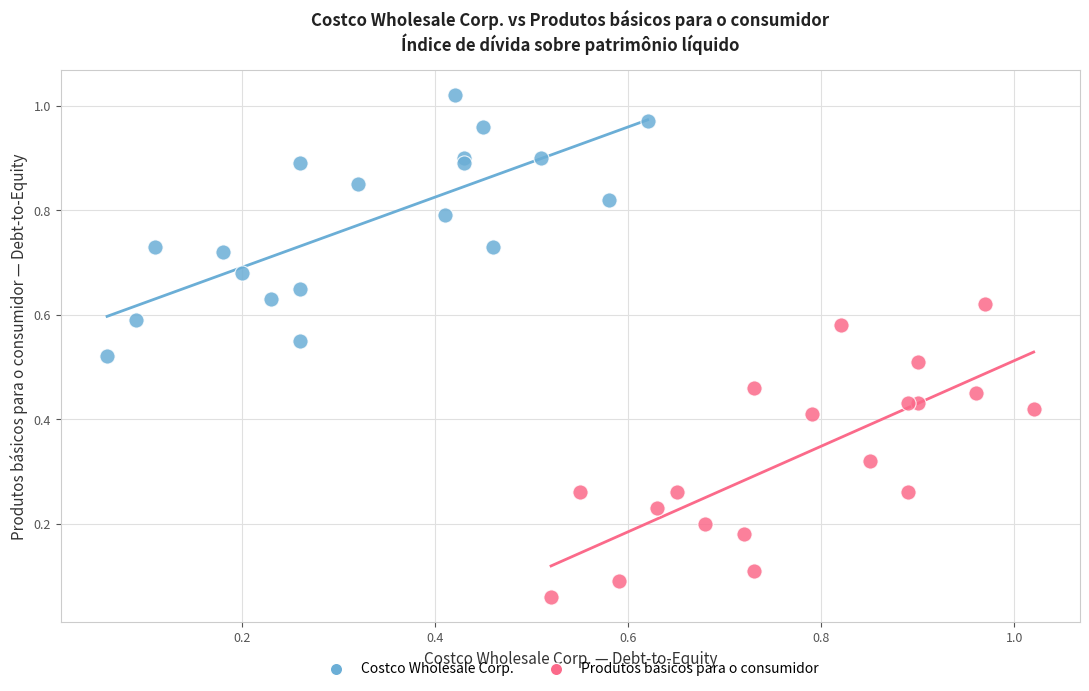

Which series has the widest spread of Y values?

Produtos básicos para o consumidor